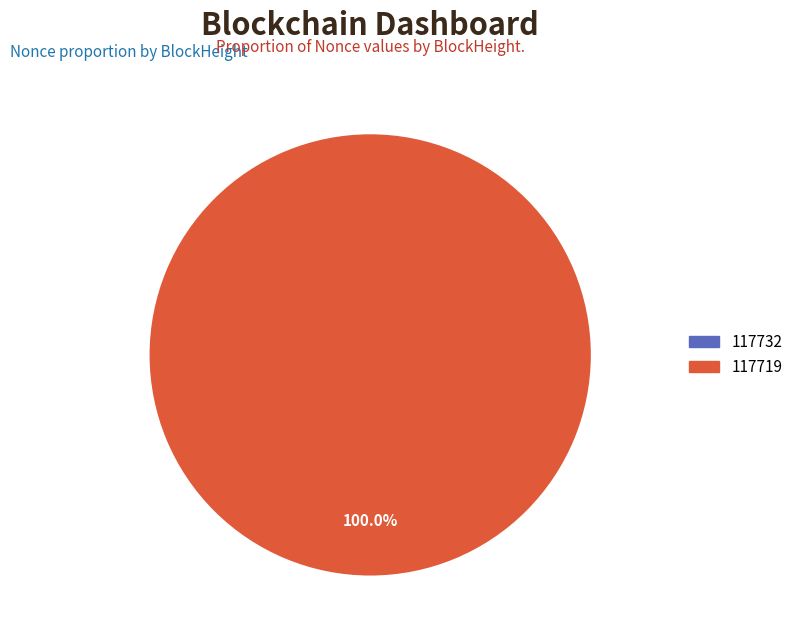

Between 117719 and 117732, which is larger?

117719